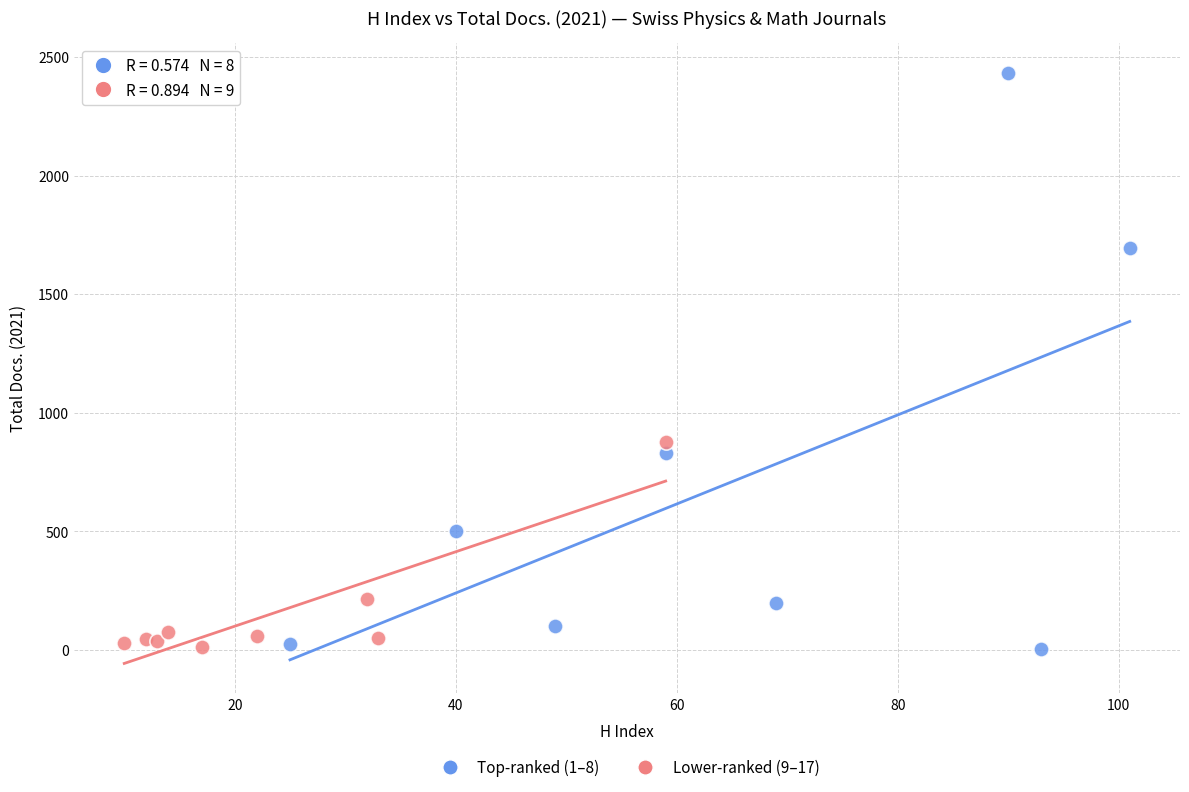

Which series contains the highest Y value?

Top-ranked (1–8)